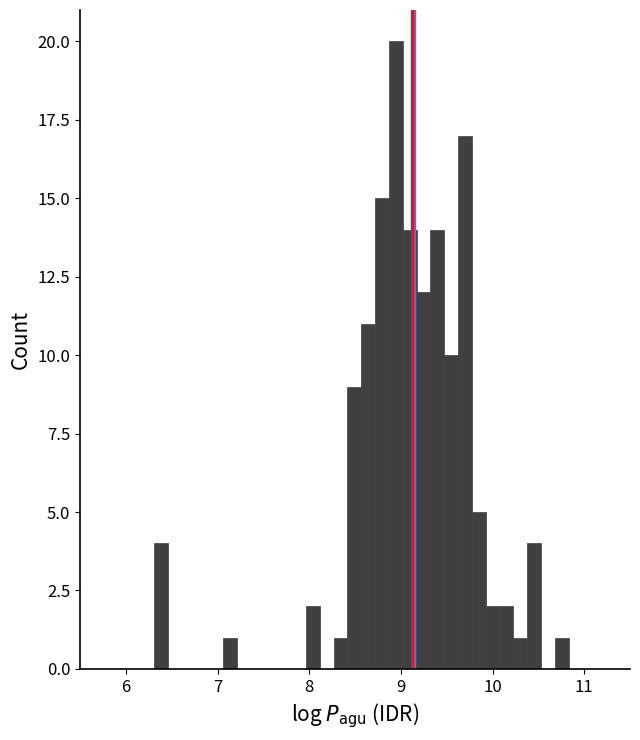

Around what value on the x-axis is the tallest bar? Give the approximate position of its centre, as read against the axis.

8.9